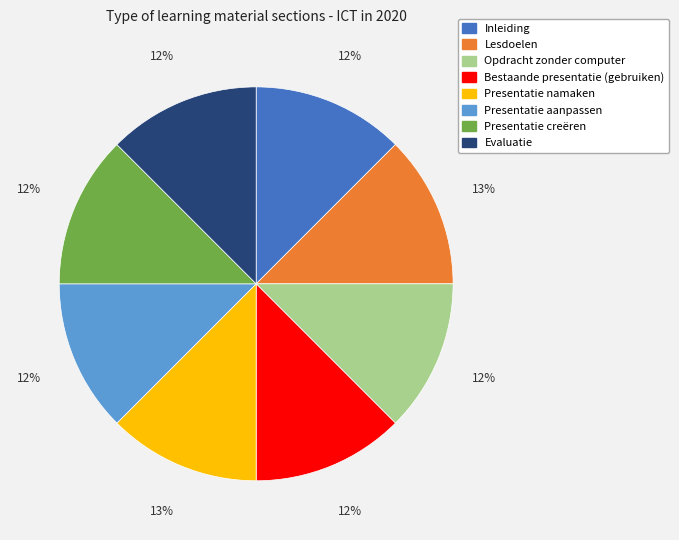

To the nearest percent, what is the average slice percentage?

12%